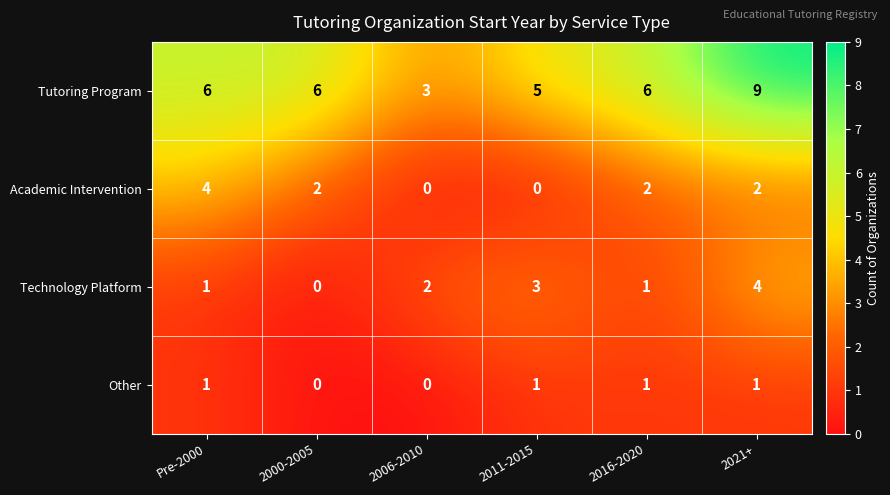

How many data points in Technology Platform are less than 2?

3